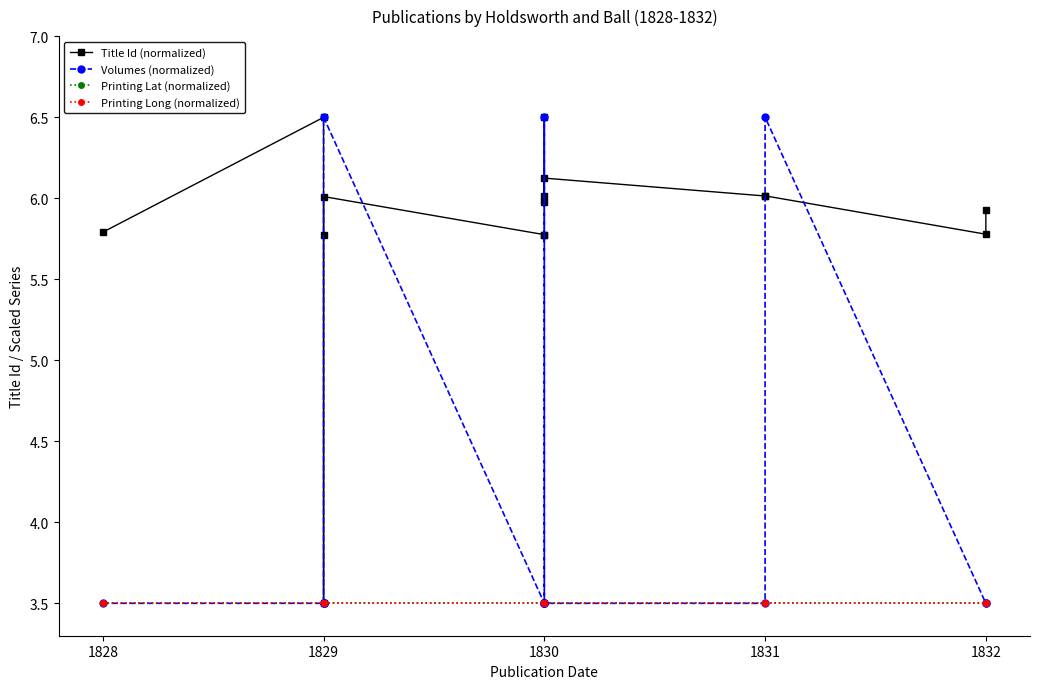

True or false: Printing Long (normalized) has more than 0 points higher than both neighbors.

False